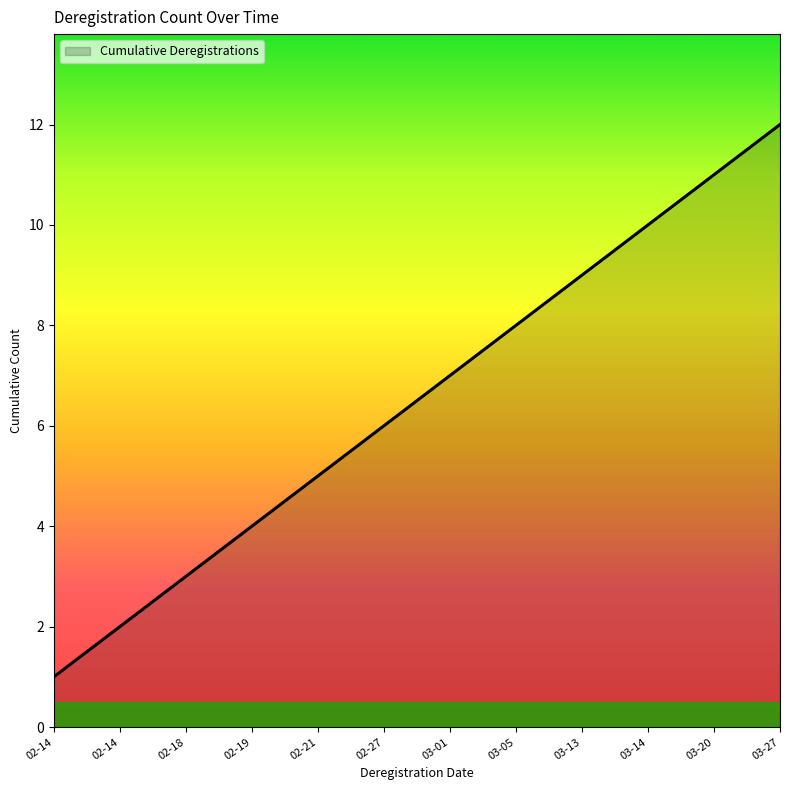

What is the minimum value shown in the chart?

1